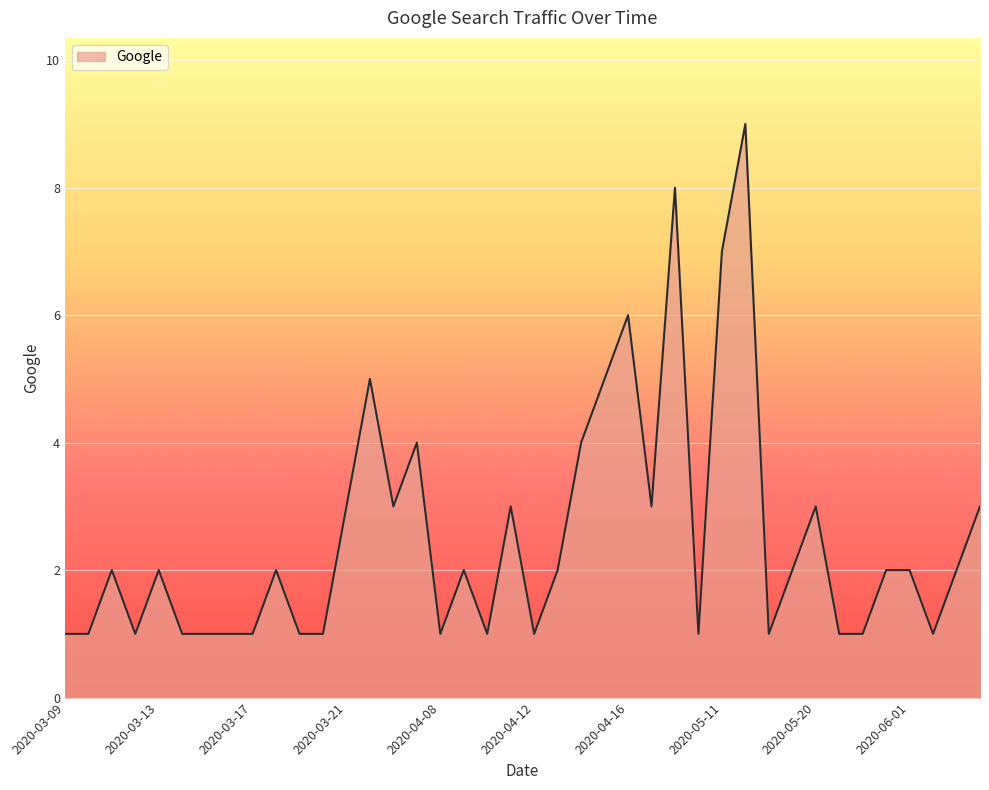

Does the chart have visible grid lines?

Yes